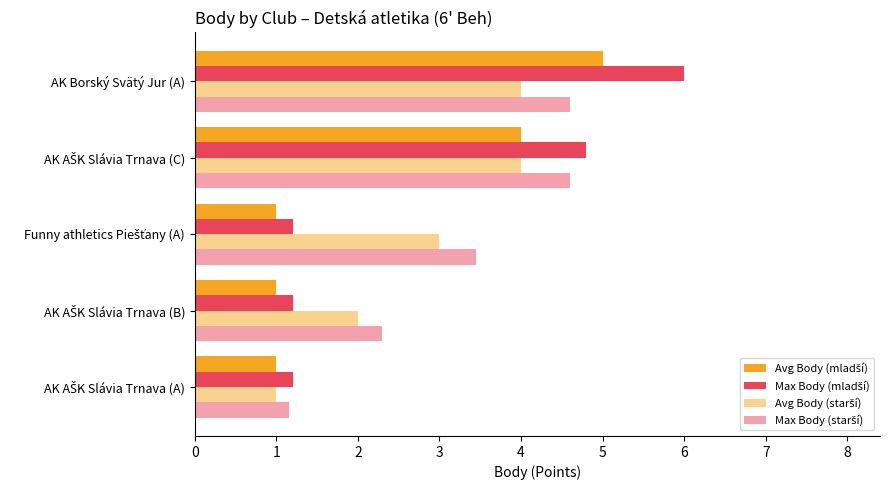

Count the number of categories in the chart.

5